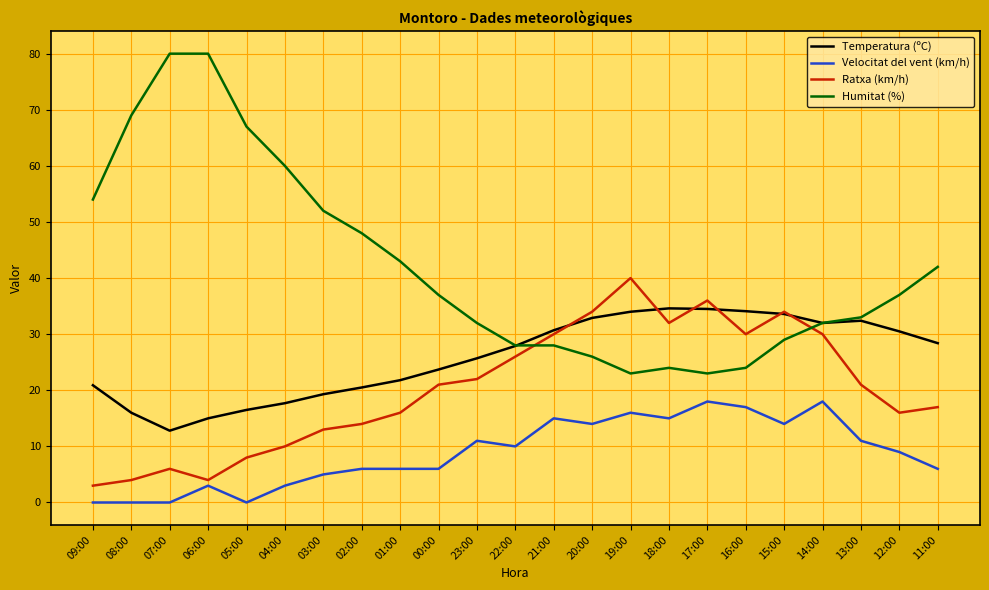

Is the value of Velocitat del vent (km/h) at 23:00 greater than the value of Humitat (%) at 04:00?

No